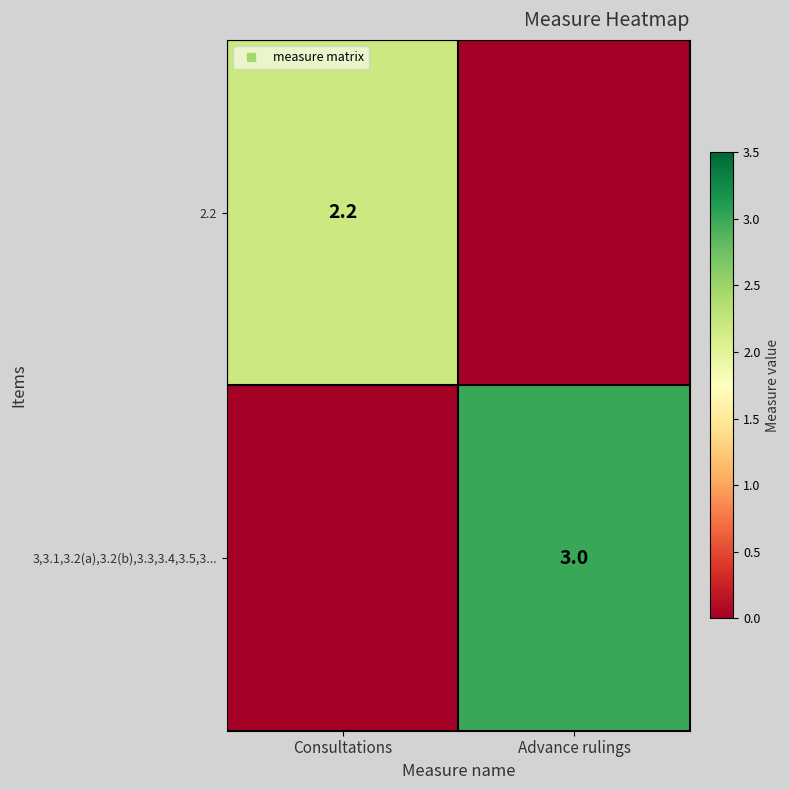

What is the sum of the 3,3.1,3.2(a),3.2(b),3.3,3.4,3.5,3... values at Consultations and Advance rulings?

3.0